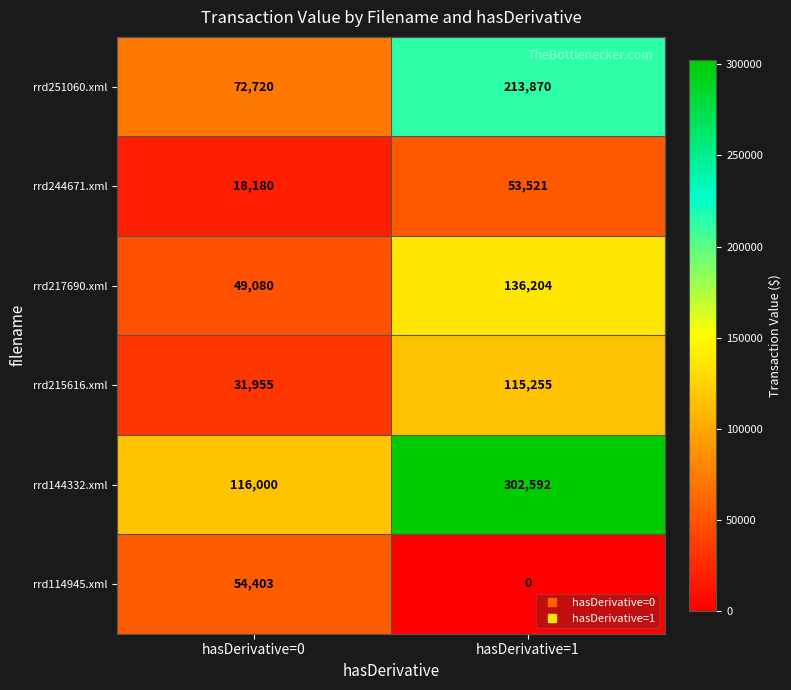

At which label is rrd215616.xml closest to 73605?

hasDerivative=0